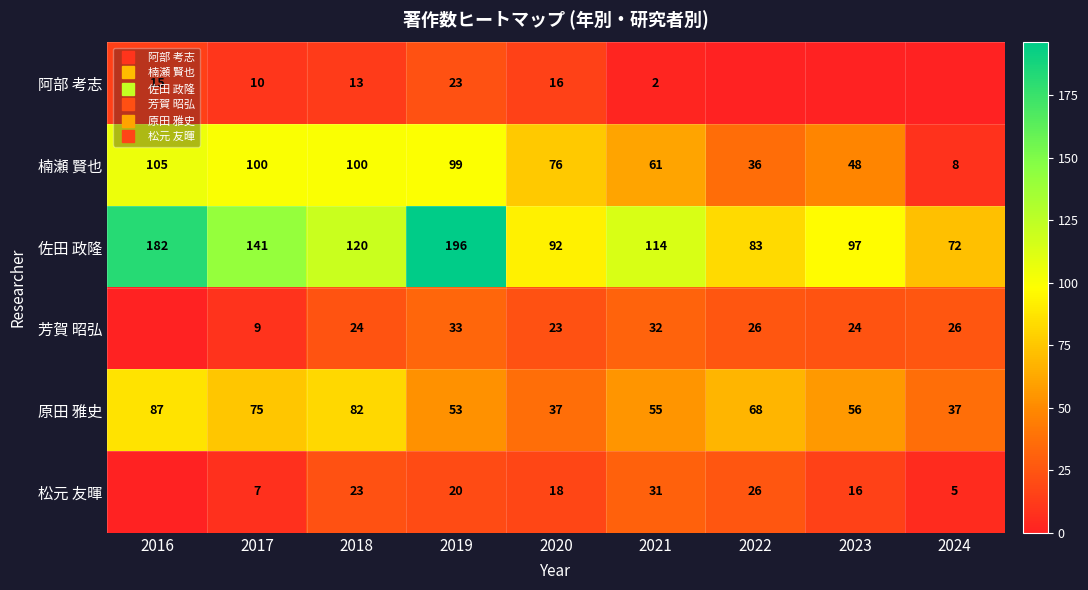

True or false: 松元 友暉 has a value of 27 at 2020.

False